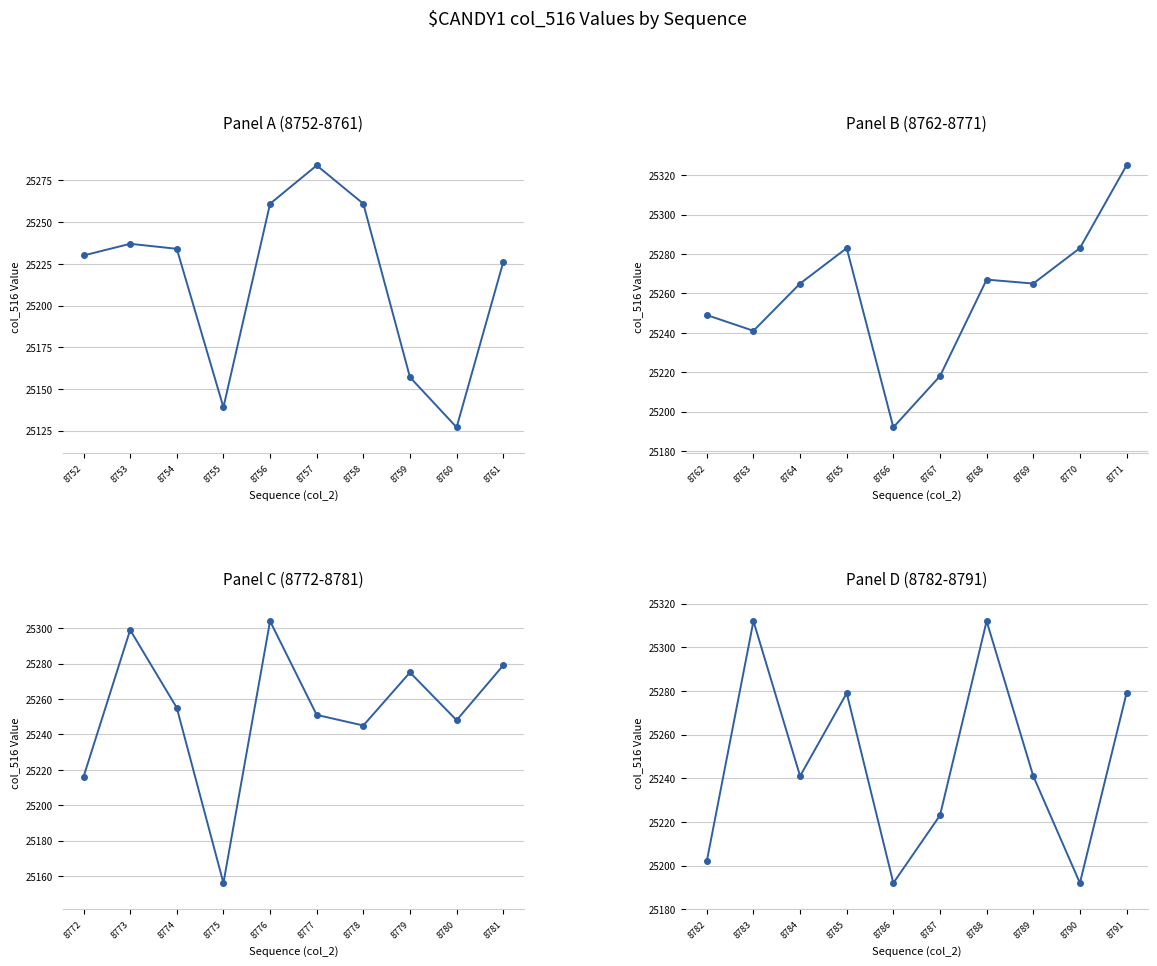

What is the difference between the second highest and second lowest values?

120